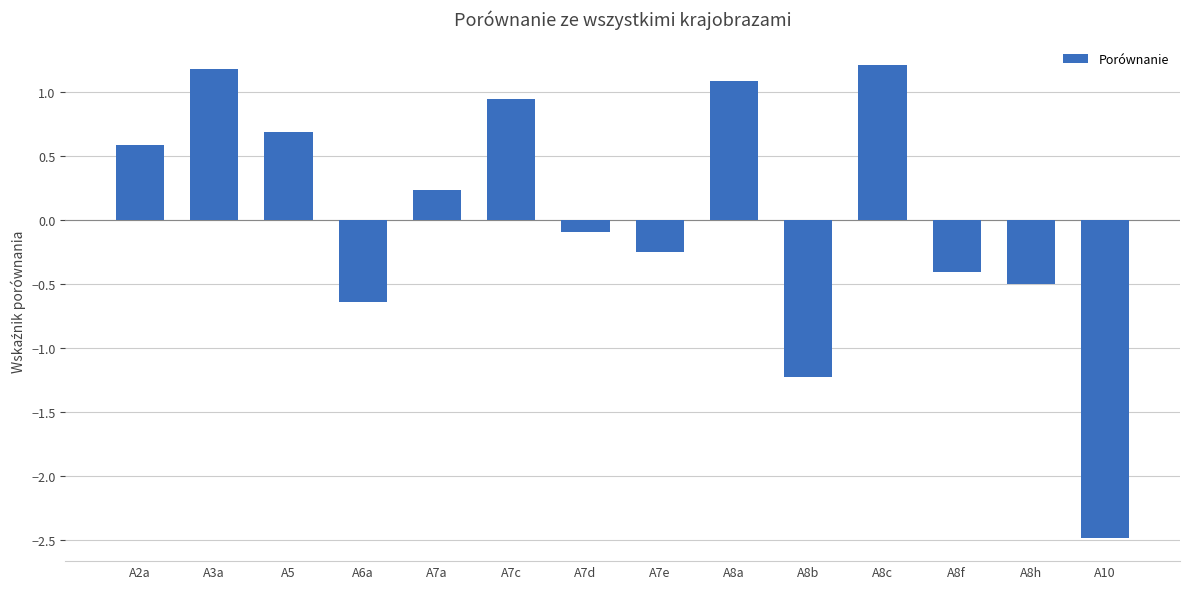

What is the difference between the maximum and minimum values?

3.7